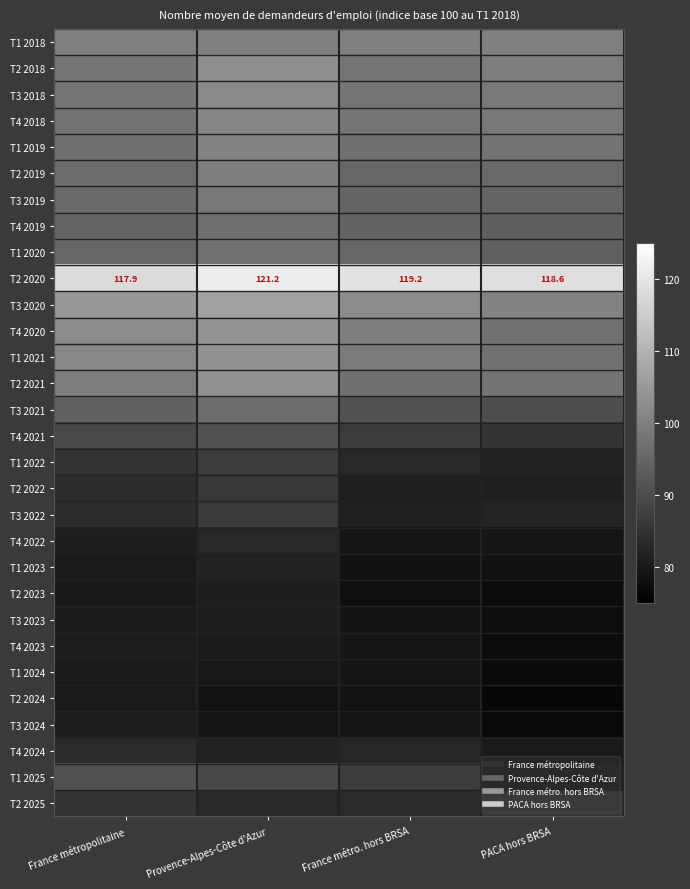

Which label corresponds to the smallest value in the chart?

PACA hors BRSA